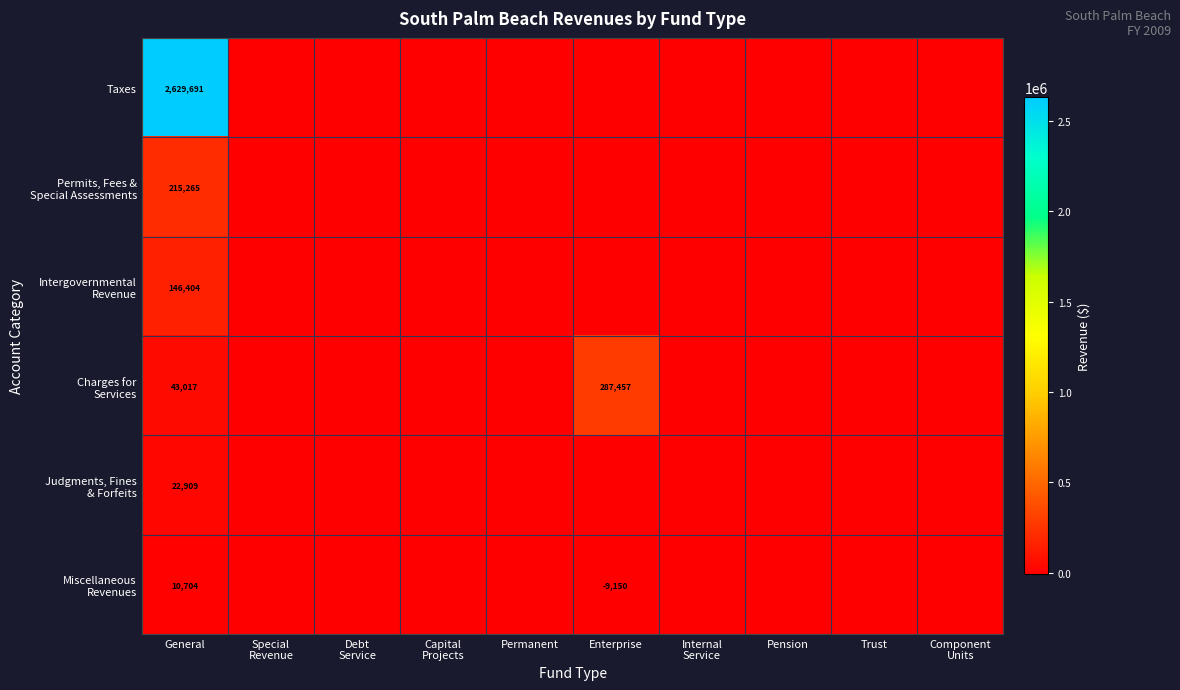

What is the maximum value shown in the chart?

2629691